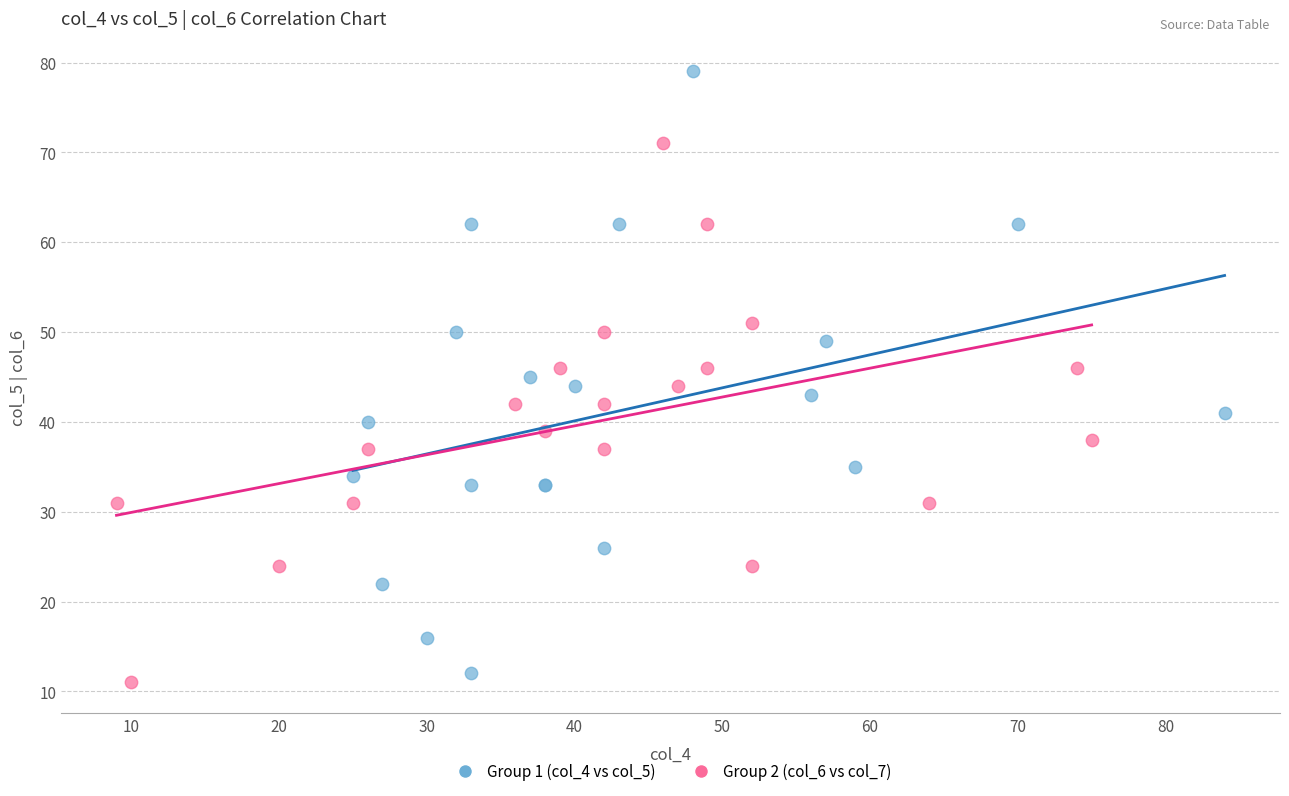

Which series contains the highest Y value?

Group 1 (col_4 vs col_5)